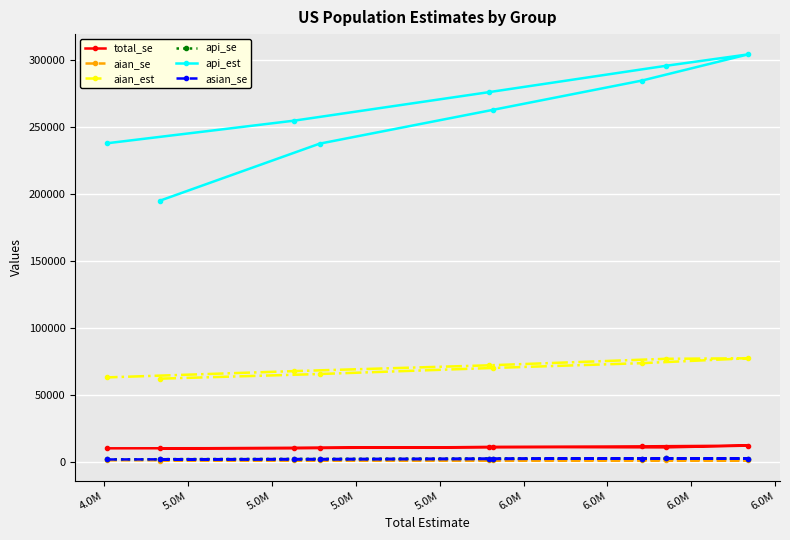

What is the lowest value of the aian_est series?

62061.0